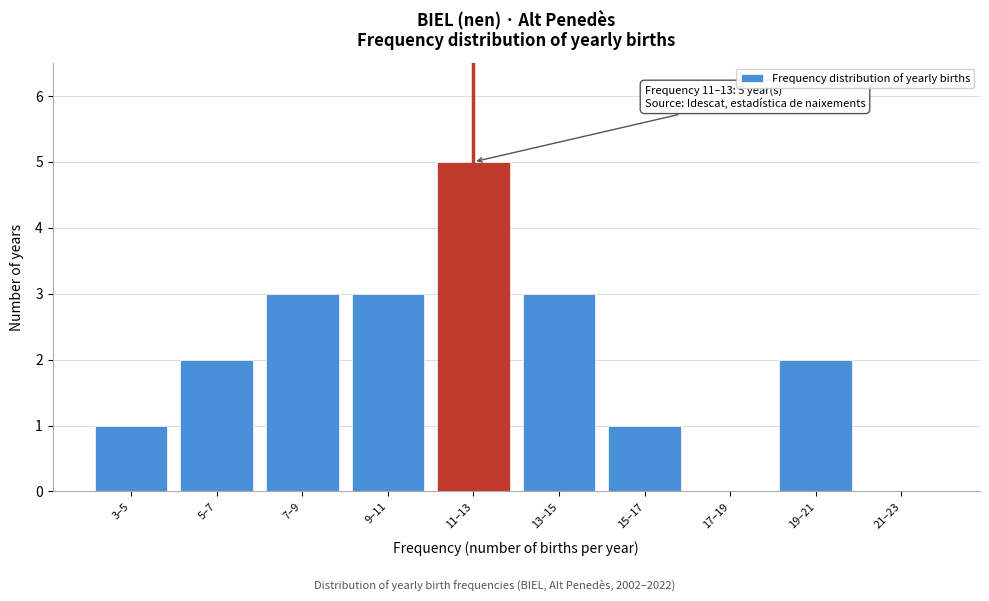

Reading right to left, list all the values displayed in this chart.

21–23=0	19–21=2	17–19=0	15–17=1	13–15=3	11–13=5	9–11=3	7–9=3	5–7=2	3–5=1